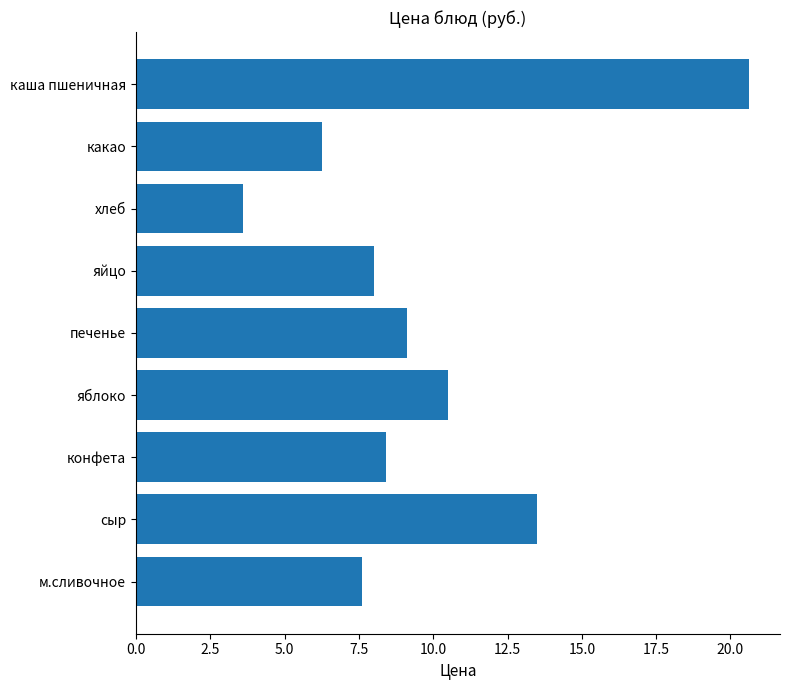

What is the smallest value displayed?

3.6